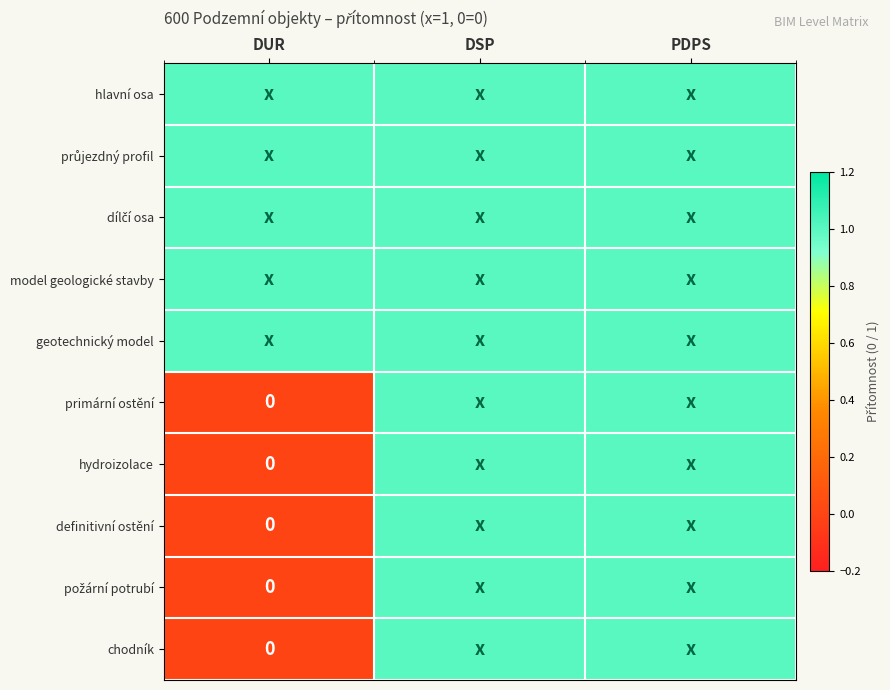

At which category does the chart reach its peak across all series?

DUR